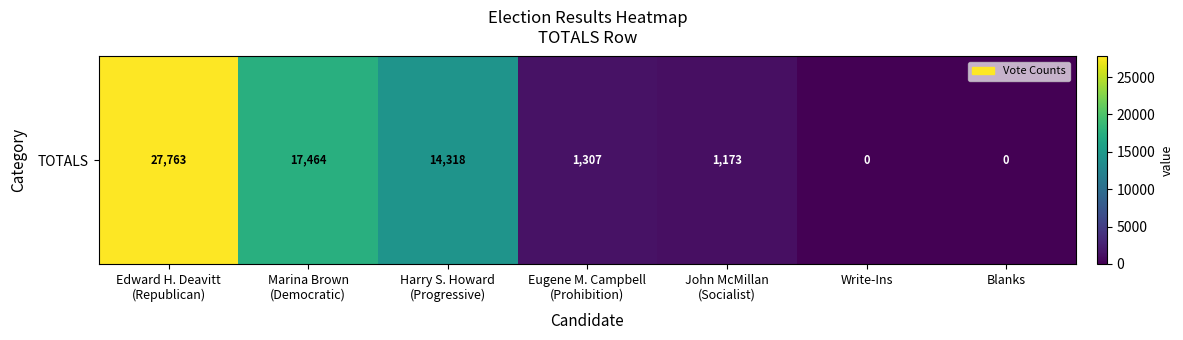

Reading left to right, extract all data points from this chart.

27763	17464	14318	1307	1173	0	0